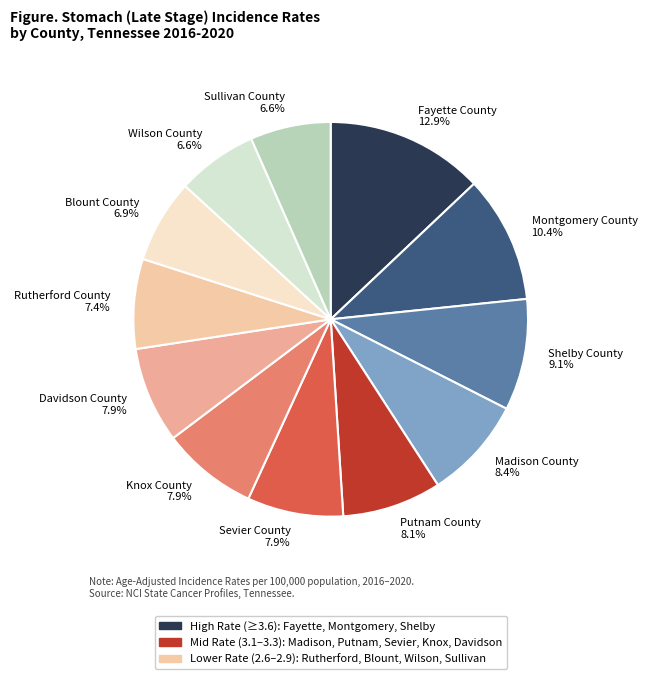

What percentage is the Davidson County slice, to the nearest percent?

8%